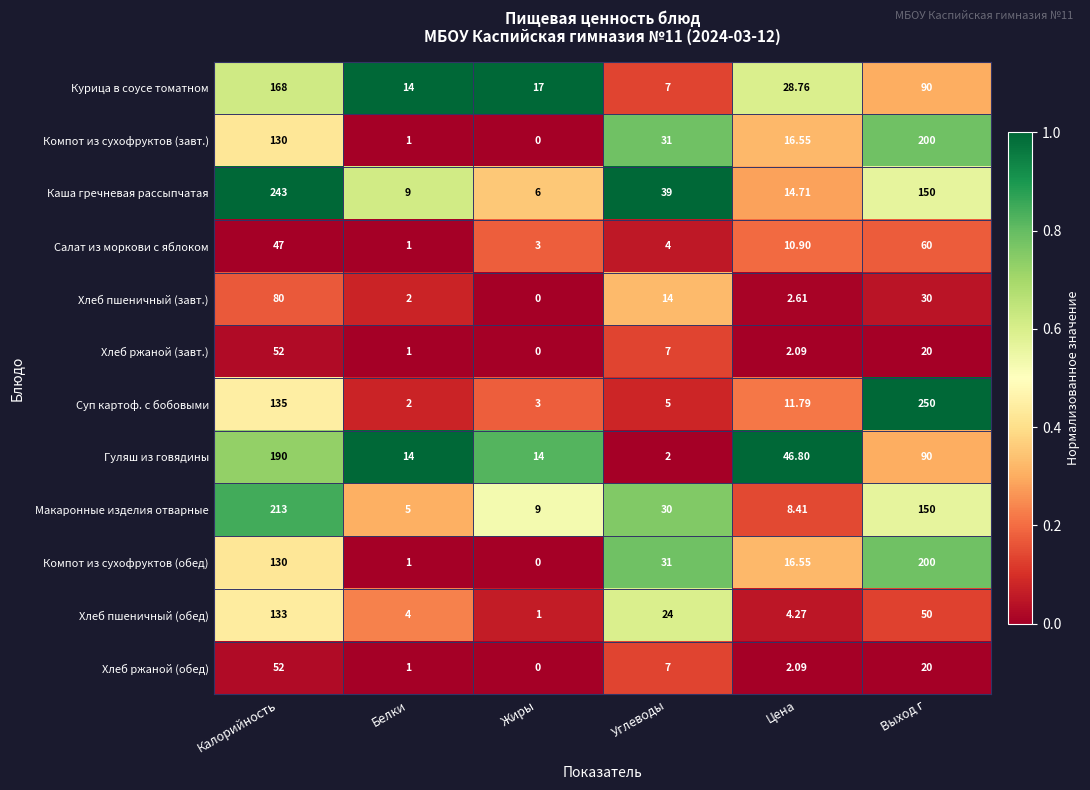

Which series has the widest spread of values?

Суп картоф. с бобовыми